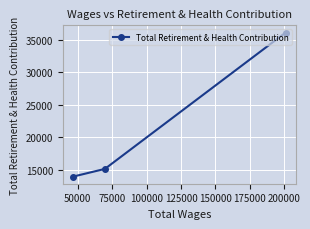

What is the average value?

21751